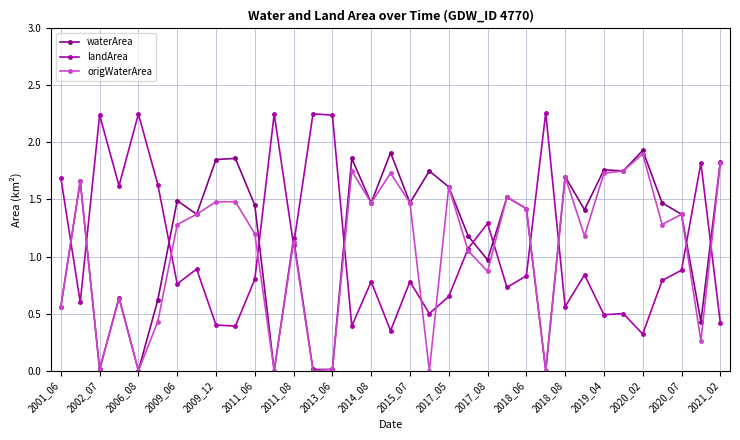

What is the value of the landArea point at the 16th from the left?

0.4